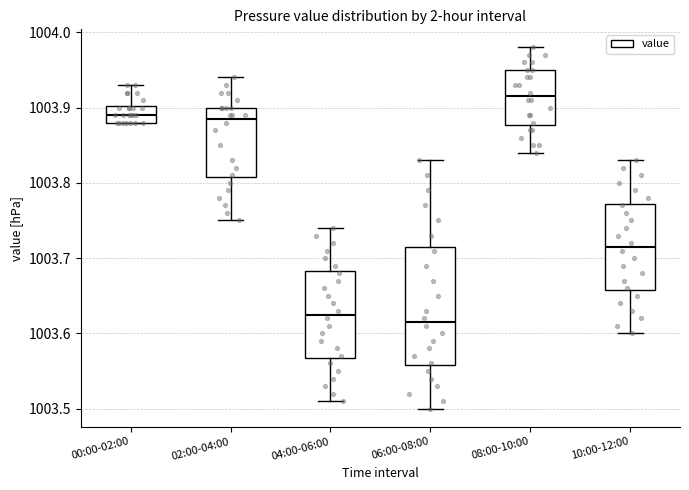

Which box is the tallest, from its lower edge to its upper edge?

06:00-08:00